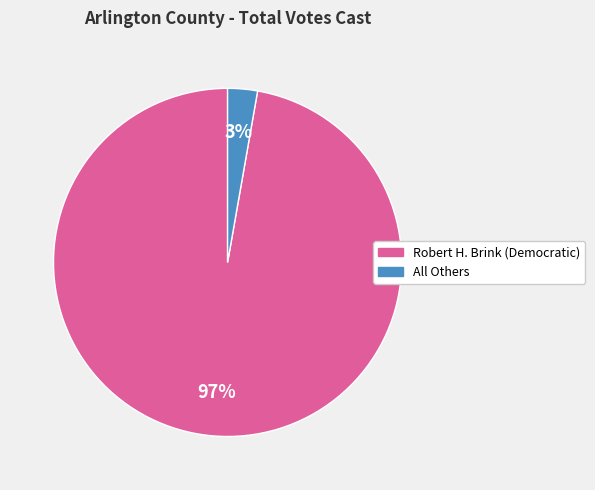

To the nearest percent, what portion does All Others represent?

3%